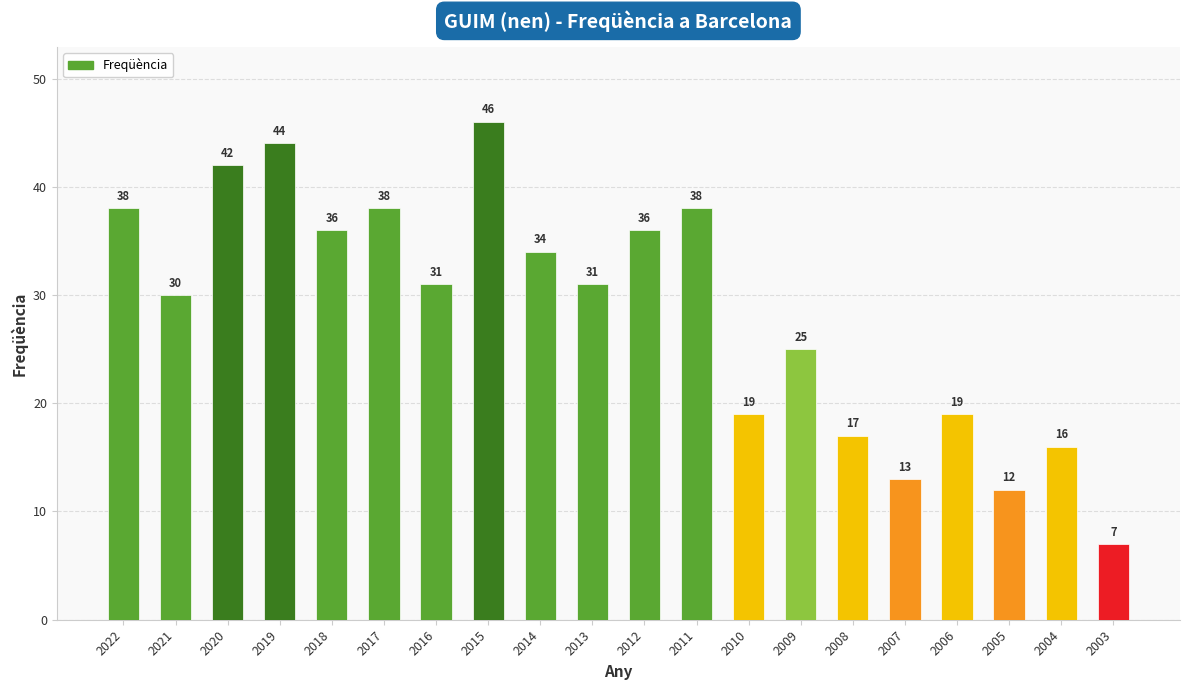

Reading left to right, what are all the values shown in this chart?

38	30	42	44	36	38	31	46	34	31	36	38	19	25	17	13	19	12	16	7